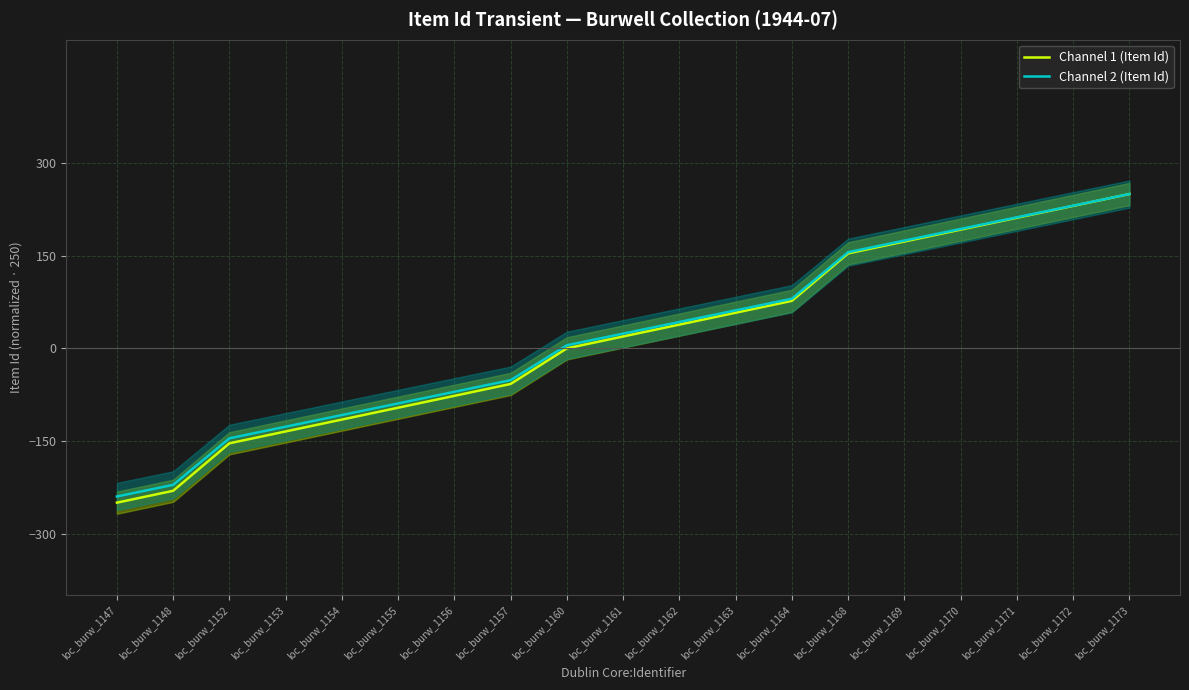

True or false: Channel 2 (Item Id) and Channel 1 (Item Id) cross at least once.

False